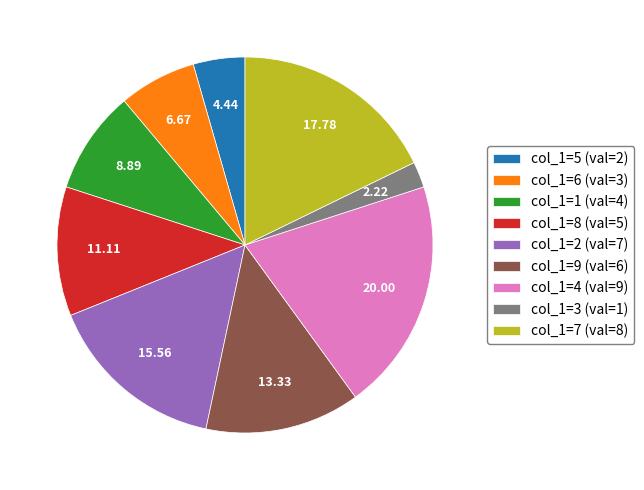

Which has a higher value, col_1=6 or col_1=4?

col_1=4